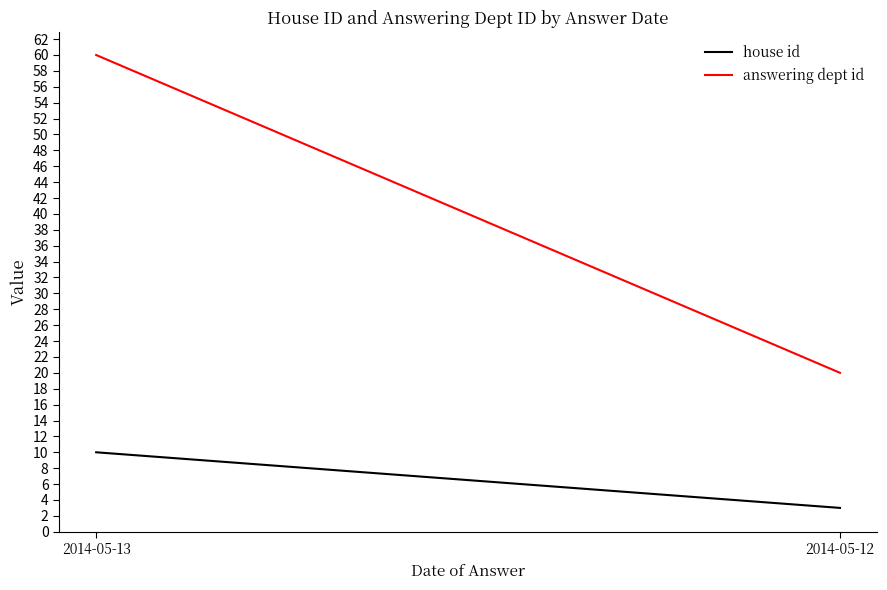

Reading left to right, list all the values displayed in this chart.

house id: 2014-05-13=10	2014-05-12=3
answering dept id: 2014-05-13=60	2014-05-12=20